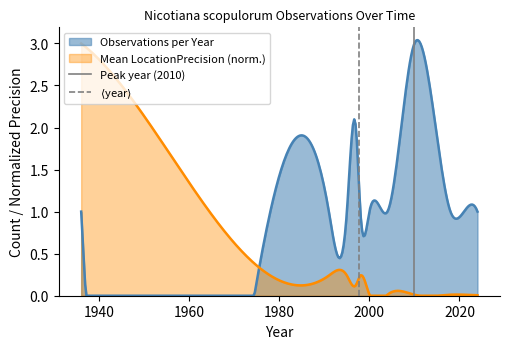

How many lines are shown in the chart?

2